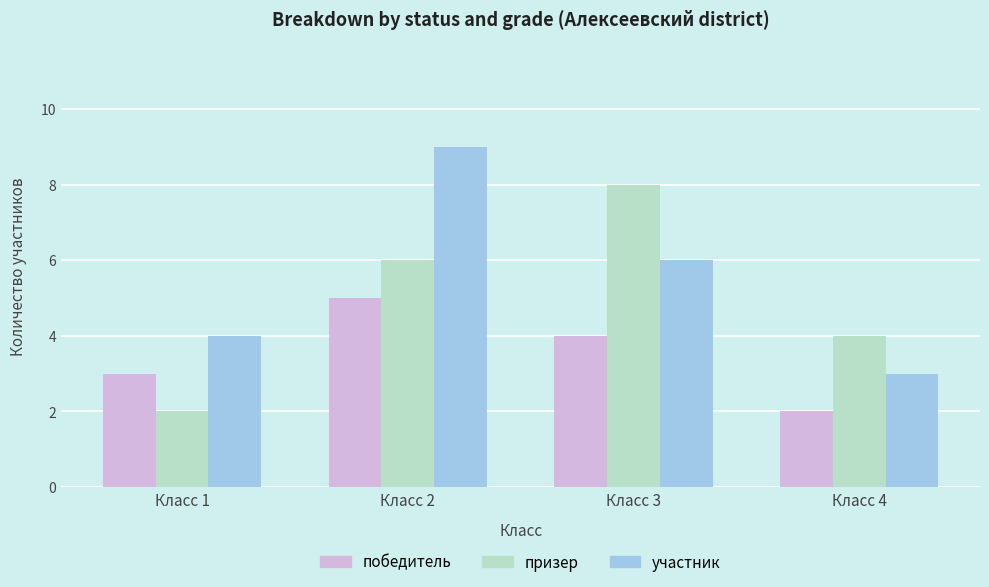

Reading left to right, extract all data points from this chart.

победитель: Класс 1=3	Класс 2=5	Класс 3=4	Класс 4=2
призер: Класс 1=2	Класс 2=6	Класс 3=8	Класс 4=4
участник: Класс 1=4	Класс 2=9	Класс 3=6	Класс 4=3